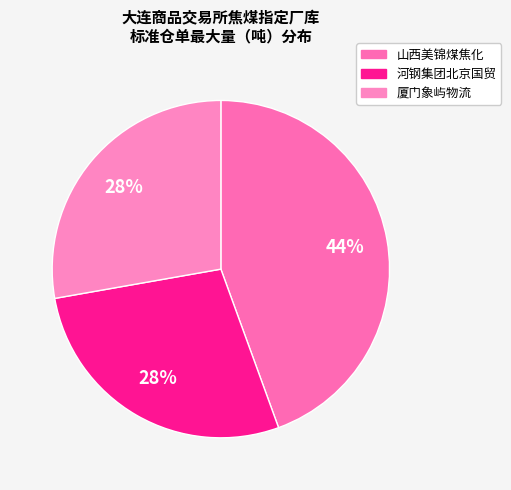

How many slices are in this pie chart?

3